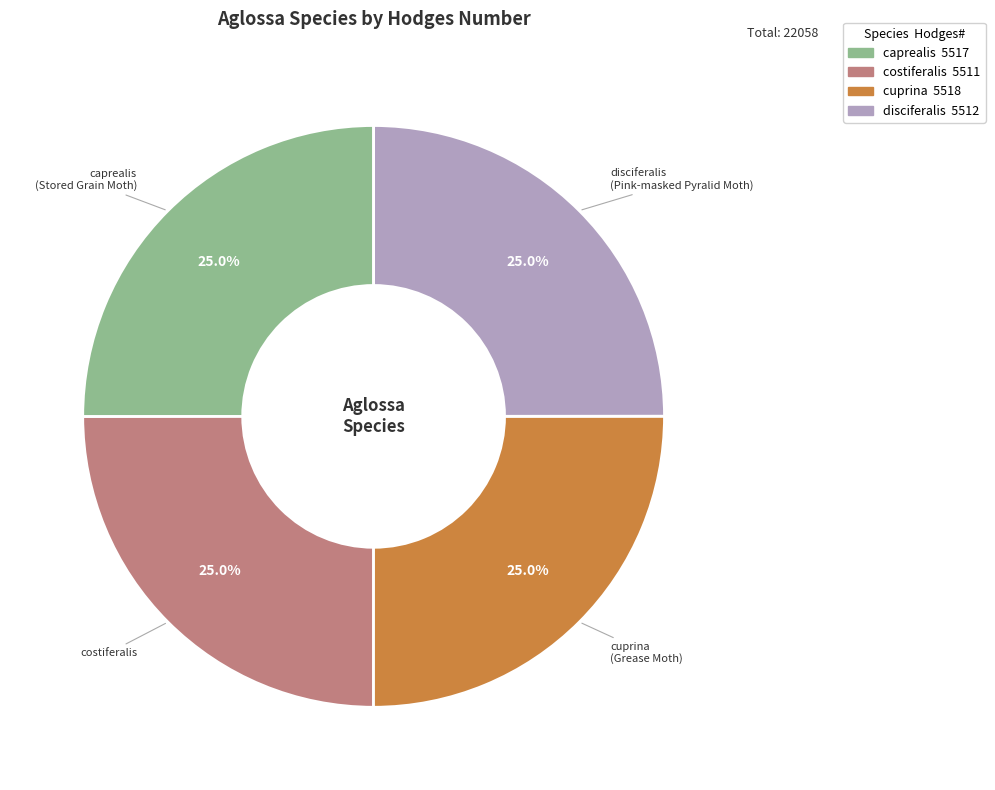

Count the number of slices in the pie.

4